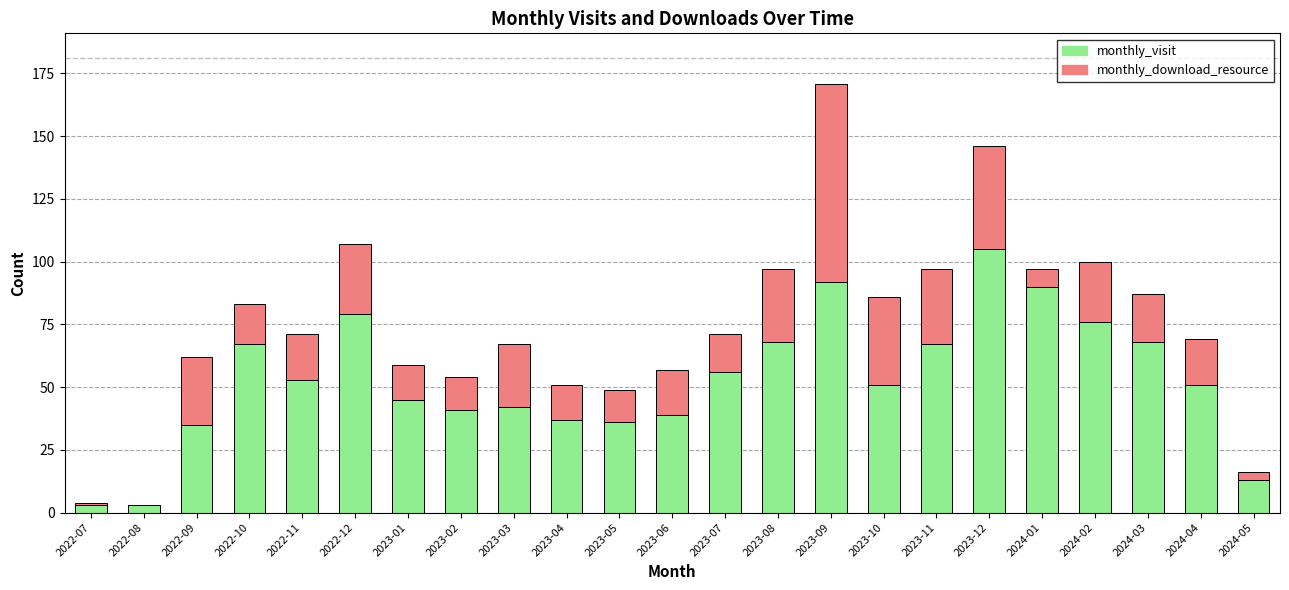

What is the sum of all monthly_visit values?

1217